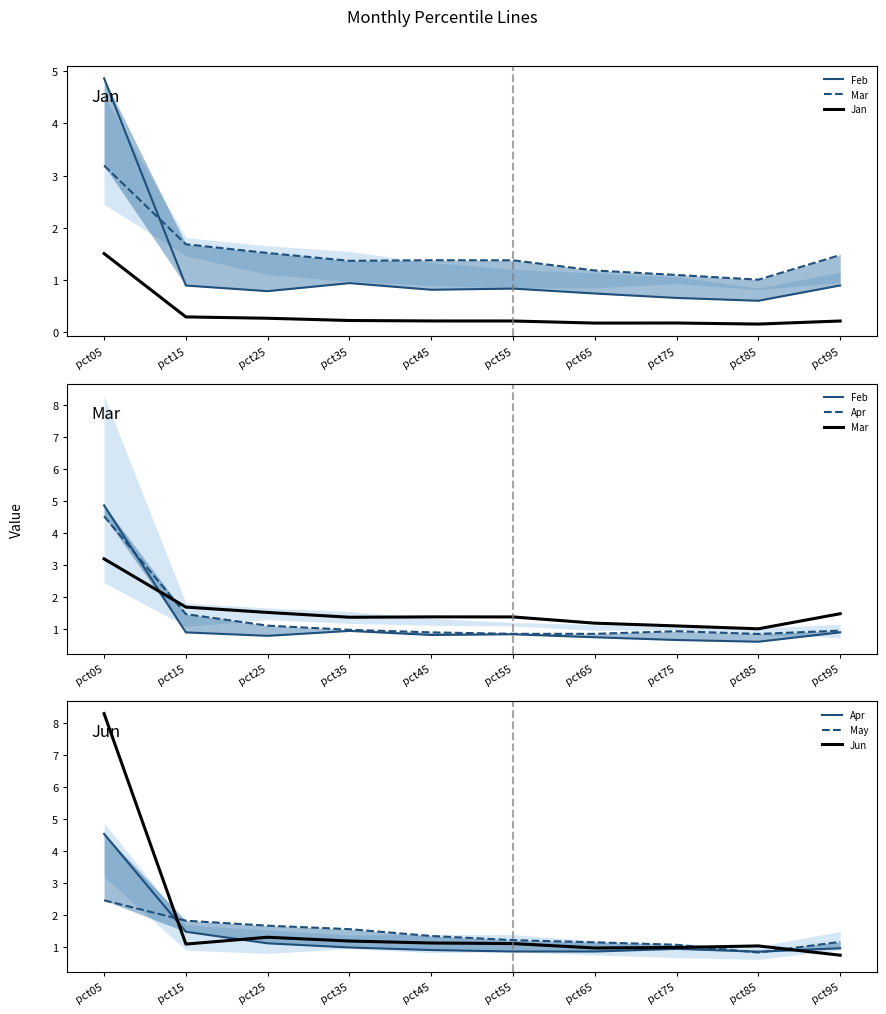

What is the highest value of the Mar series?

3.2